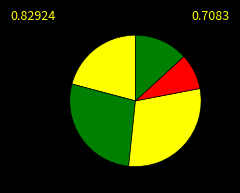

What is the smallest slice in the pie chart?

4